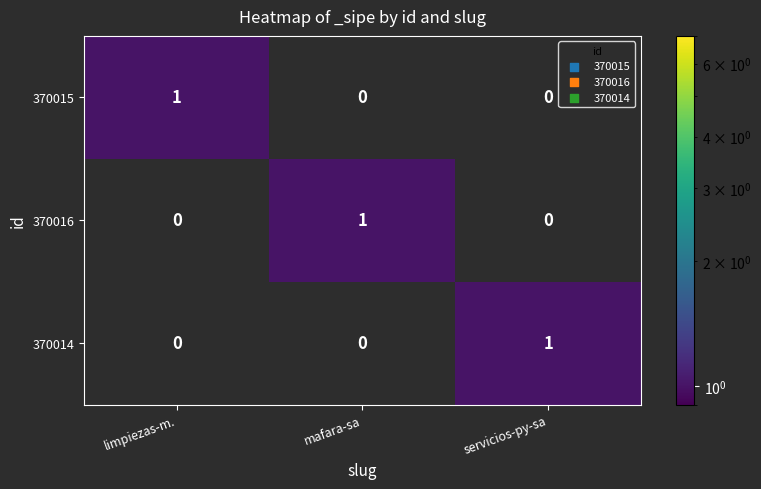

Count the 370015 values in the range 0 to 1.

3